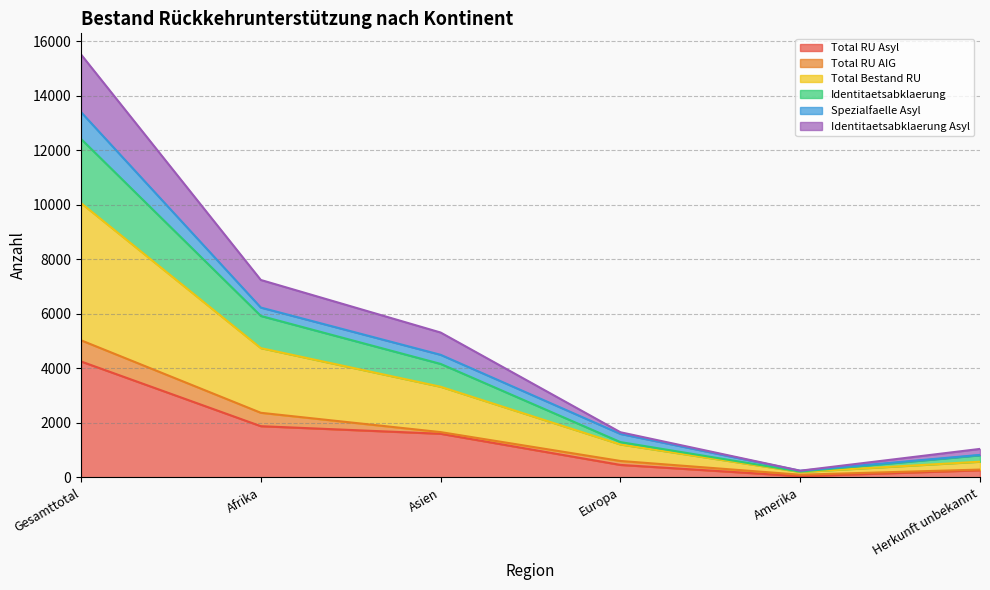

What are all the series names shown in the legend?

Total RU Asyl, Total RU AIG, Total Bestand RU, Identitaetsabklaerung, Spezialfaelle Asyl, Identitaetsabklaerung Asyl